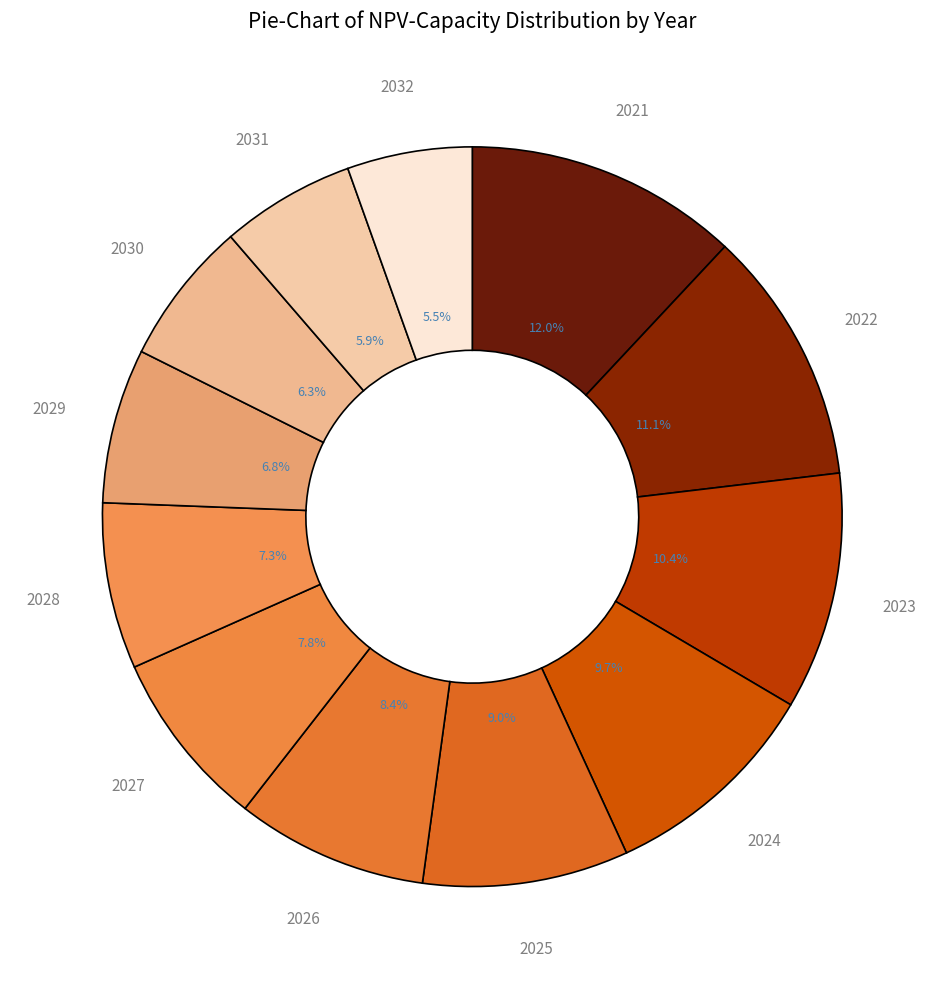

Which category has the smallest portion of the pie?

2032